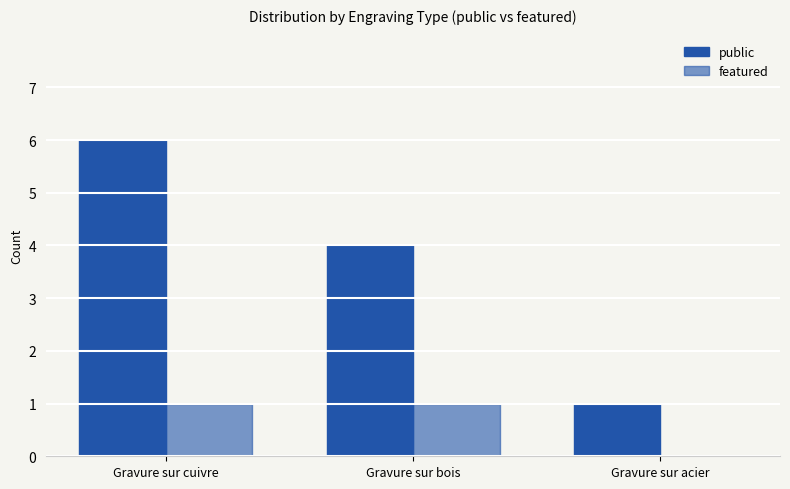

What is the maximum value shown in the chart?

6